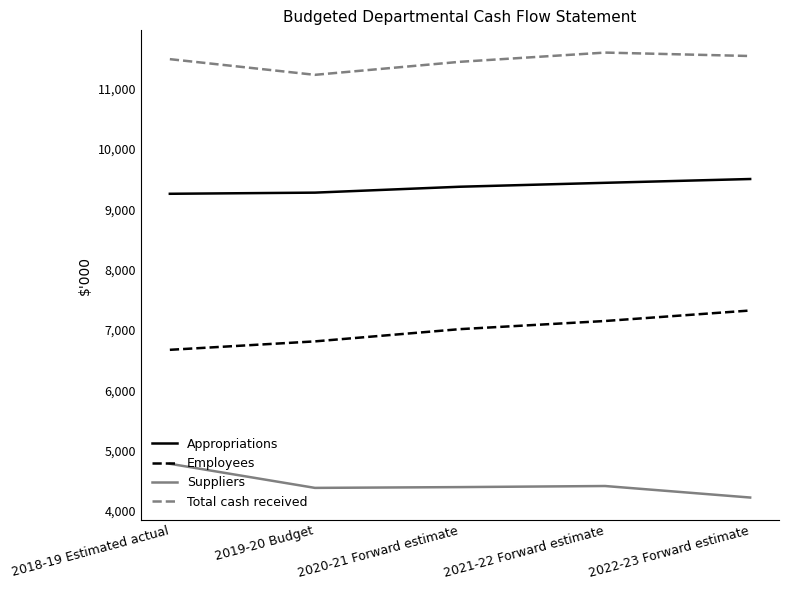

What is the difference between the maximum and minimum values in the Appropriations series?

245